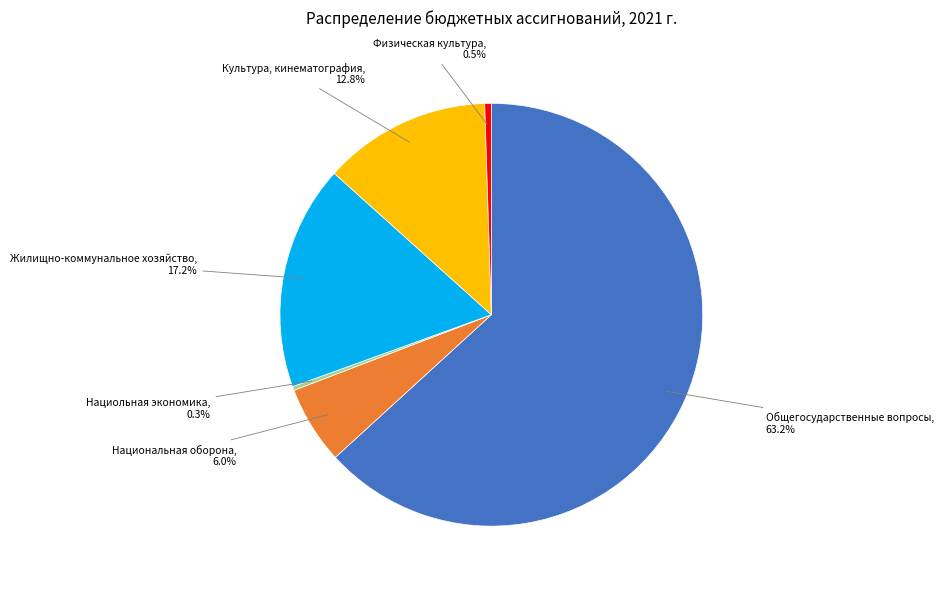

Does Общегосударственные вопросы represent more than half of the total?

Yes